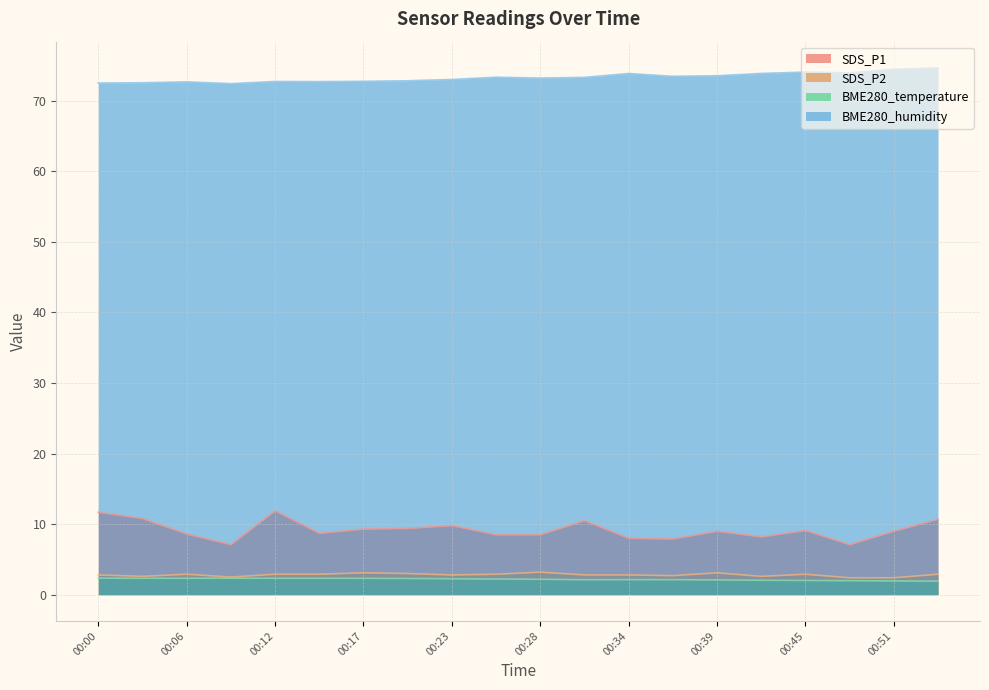

True or false: SDS_P1 and BME280_temperature cross at least once.

False